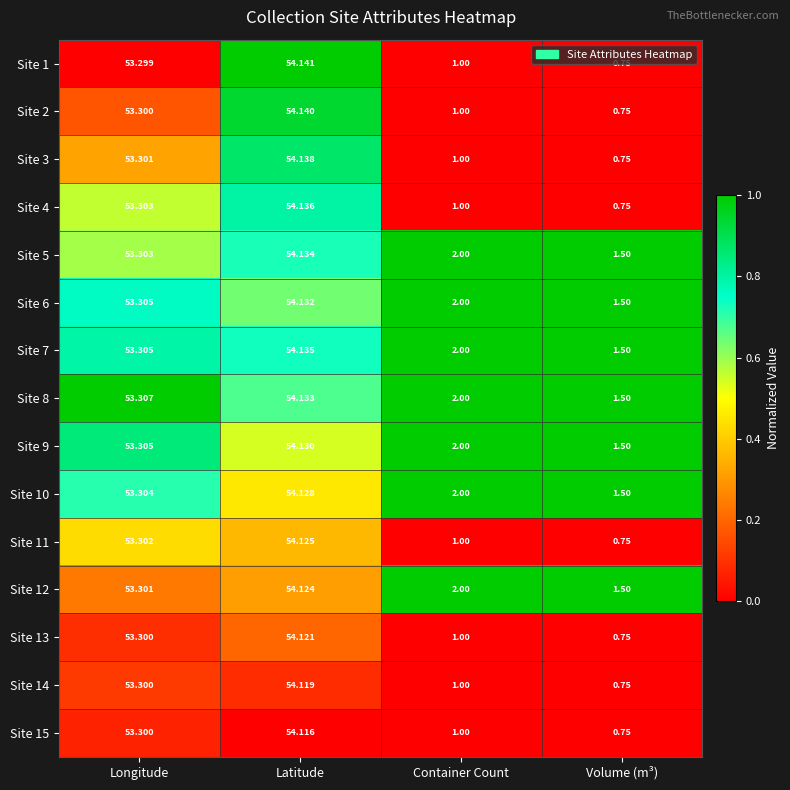

At which category is the sum across all series the highest?

Latitude